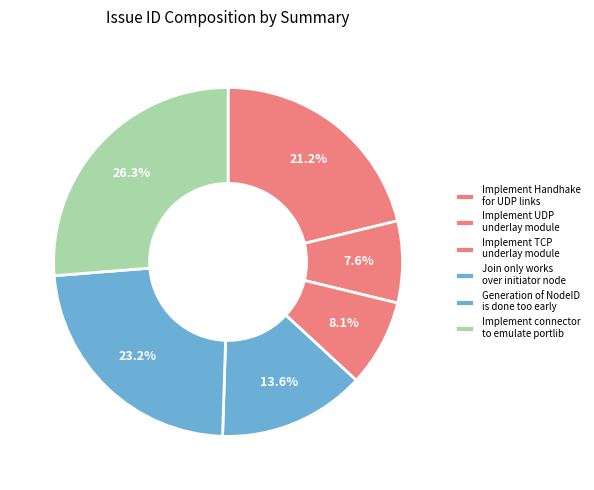

Is there a majority slice in this chart?

No